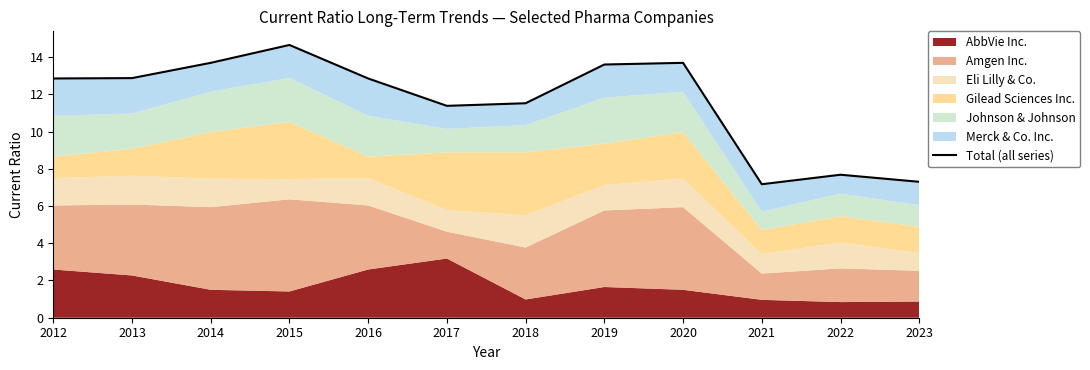

Rank the categories by value from lowest to highest.

2021, 2023, 2022, 2017, 2018, 2012, 2016, 2013, 2019, 2014, 2020, 2015